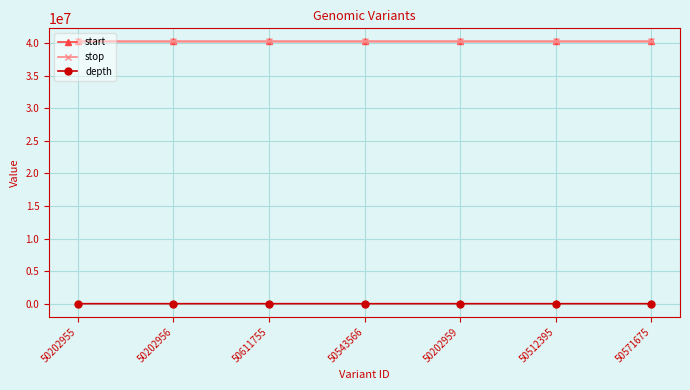

How many data points in depth are less than 11?

1